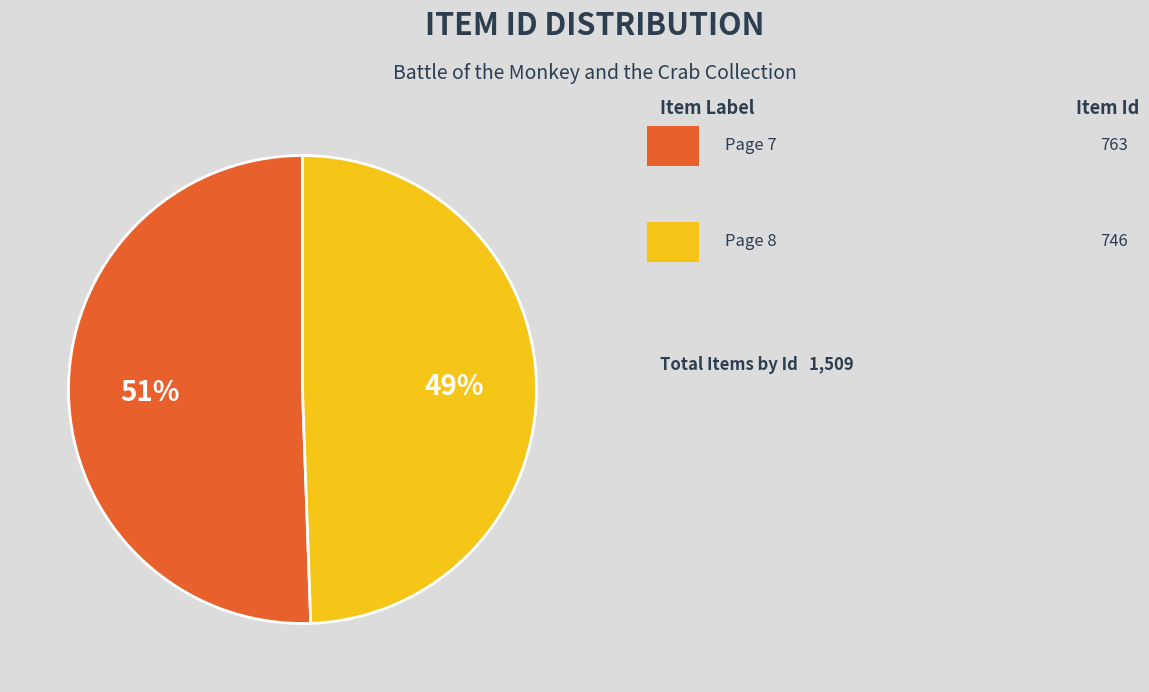

To the nearest percent, what is the average slice percentage?

50%